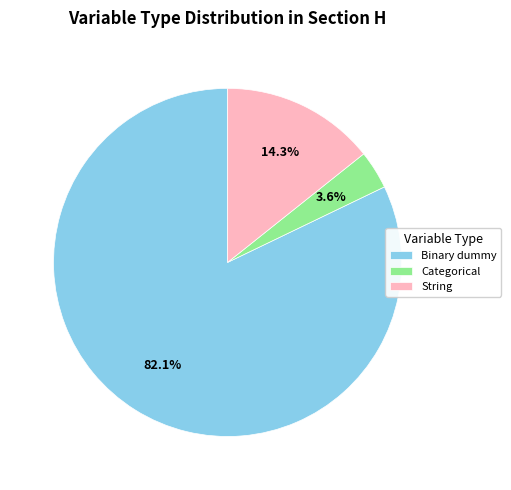

How many slices are in this pie chart?

3